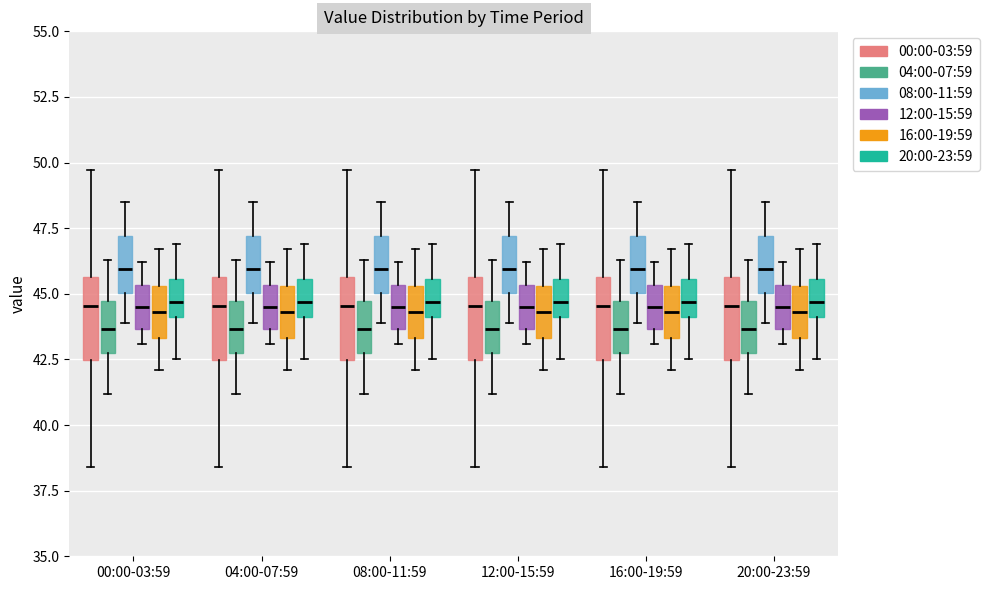

Reading left to right, read every box against the y-axis: the position of its median line, the range the box covers, and the ends of its whiskers. The values are not printed on the chart, so give them approximately, as read against the axis.

00:00-03:59 (00:00-03:59): median 44.5, box 42.5 to 45.5, whiskers 38.5 to 49.5
00:00-03:59 (04:00-07:59): median 43.5, box 43.0 to 44.5, whiskers 41.0 to 46.5
00:00-03:59 (08:00-11:59): median 46.0, box 45.0 to 47.0, whiskers 44.0 to 48.5
00:00-03:59 (12:00-15:59): median 44.5, box 43.5 to 45.5, whiskers 43.0 to 46.0
00:00-03:59 (16:00-19:59): median 44.5, box 43.5 to 45.5, whiskers 42.0 to 46.5
00:00-03:59 (20:00-23:59): median 44.5, box 44.0 to 45.5, whiskers 42.5 to 47.0
04:00-07:59 (00:00-03:59): median 44.5, box 42.5 to 45.5, whiskers 38.5 to 49.5
04:00-07:59 (04:00-07:59): median 43.5, box 43.0 to 44.5, whiskers 41.0 to 46.5
04:00-07:59 (08:00-11:59): median 46.0, box 45.0 to 47.0, whiskers 44.0 to 48.5
04:00-07:59 (12:00-15:59): median 44.5, box 43.5 to 45.5, whiskers 43.0 to 46.0
04:00-07:59 (16:00-19:59): median 44.5, box 43.5 to 45.5, whiskers 42.0 to 46.5
04:00-07:59 (20:00-23:59): median 44.5, box 44.0 to 45.5, whiskers 42.5 to 47.0
08:00-11:59 (00:00-03:59): median 44.5, box 42.5 to 45.5, whiskers 38.5 to 49.5
08:00-11:59 (04:00-07:59): median 43.5, box 43.0 to 44.5, whiskers 41.0 to 46.5
08:00-11:59 (08:00-11:59): median 46.0, box 45.0 to 47.0, whiskers 44.0 to 48.5
08:00-11:59 (12:00-15:59): median 44.5, box 43.5 to 45.5, whiskers 43.0 to 46.0
08:00-11:59 (16:00-19:59): median 44.5, box 43.5 to 45.5, whiskers 42.0 to 46.5
08:00-11:59 (20:00-23:59): median 44.5, box 44.0 to 45.5, whiskers 42.5 to 47.0
12:00-15:59 (00:00-03:59): median 44.5, box 42.5 to 45.5, whiskers 38.5 to 49.5
12:00-15:59 (04:00-07:59): median 43.5, box 43.0 to 44.5, whiskers 41.0 to 46.5
12:00-15:59 (08:00-11:59): median 46.0, box 45.0 to 47.0, whiskers 44.0 to 48.5
12:00-15:59 (12:00-15:59): median 44.5, box 43.5 to 45.5, whiskers 43.0 to 46.0
12:00-15:59 (16:00-19:59): median 44.5, box 43.5 to 45.5, whiskers 42.0 to 46.5
12:00-15:59 (20:00-23:59): median 44.5, box 44.0 to 45.5, whiskers 42.5 to 47.0
16:00-19:59 (00:00-03:59): median 44.5, box 42.5 to 45.5, whiskers 38.5 to 49.5
16:00-19:59 (04:00-07:59): median 43.5, box 43.0 to 44.5, whiskers 41.0 to 46.5
16:00-19:59 (08:00-11:59): median 46.0, box 45.0 to 47.0, whiskers 44.0 to 48.5
16:00-19:59 (12:00-15:59): median 44.5, box 43.5 to 45.5, whiskers 43.0 to 46.0
16:00-19:59 (16:00-19:59): median 44.5, box 43.5 to 45.5, whiskers 42.0 to 46.5
16:00-19:59 (20:00-23:59): median 44.5, box 44.0 to 45.5, whiskers 42.5 to 47.0
20:00-23:59 (00:00-03:59): median 44.5, box 42.5 to 45.5, whiskers 38.5 to 49.5
20:00-23:59 (04:00-07:59): median 43.5, box 43.0 to 44.5, whiskers 41.0 to 46.5
20:00-23:59 (08:00-11:59): median 46.0, box 45.0 to 47.0, whiskers 44.0 to 48.5
20:00-23:59 (12:00-15:59): median 44.5, box 43.5 to 45.5, whiskers 43.0 to 46.0
20:00-23:59 (16:00-19:59): median 44.5, box 43.5 to 45.5, whiskers 42.0 to 46.5
20:00-23:59 (20:00-23:59): median 44.5, box 44.0 to 45.5, whiskers 42.5 to 47.0